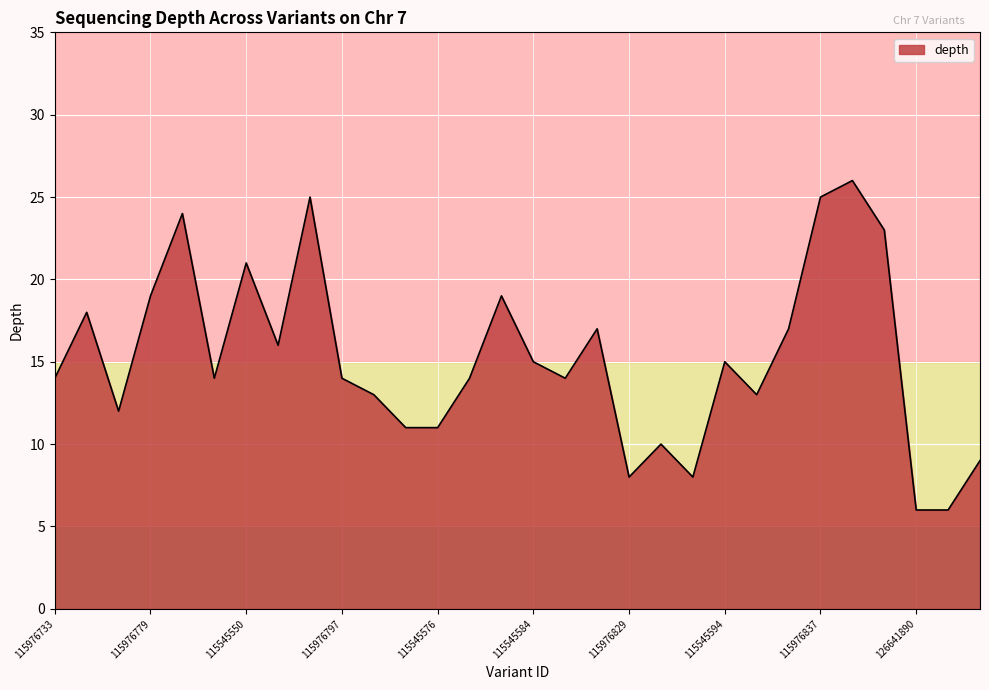

Reading left to right, transcribe all the data shown in this chart.

14	18	12	19	24	14	21	16	25	14	13	11	11	14	19	15	14	17	8	10	8	15	13	17	25	26	23	6	6	9